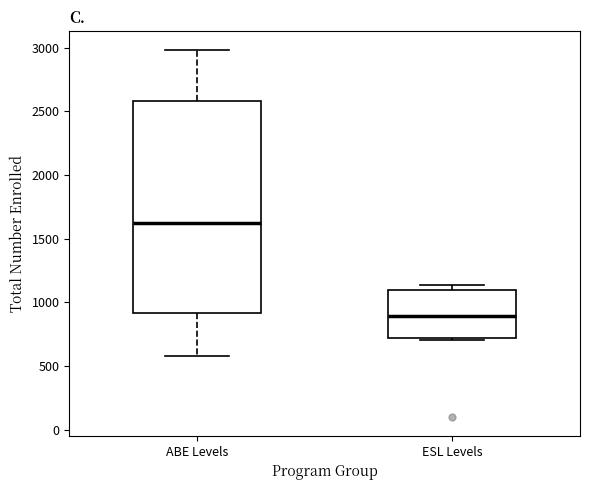

Comparing the boxes themselves (not the whiskers), which one is the tallest?

ABE Levels